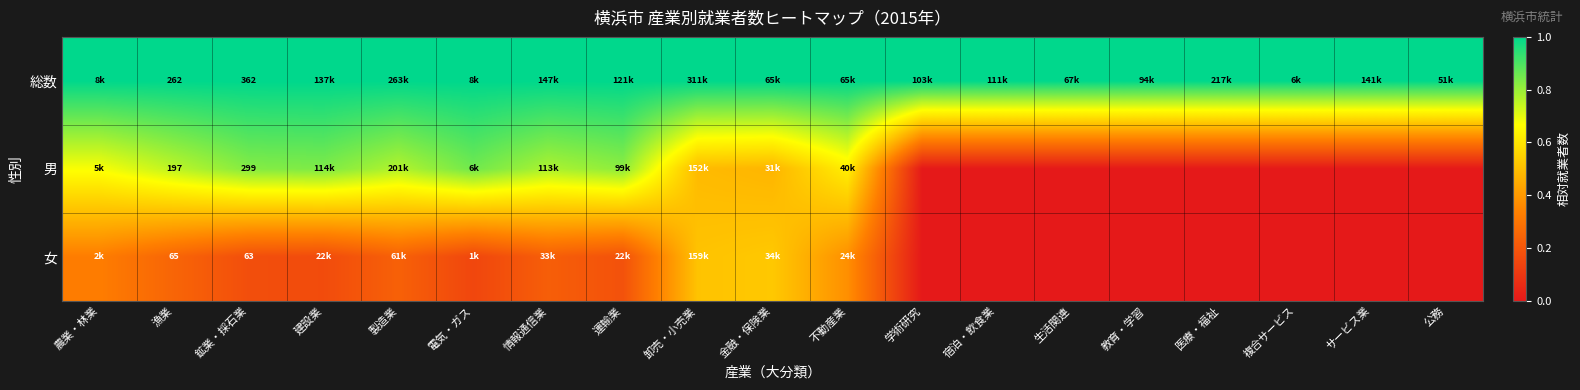

What is the total value across all series at 公務?

1.0